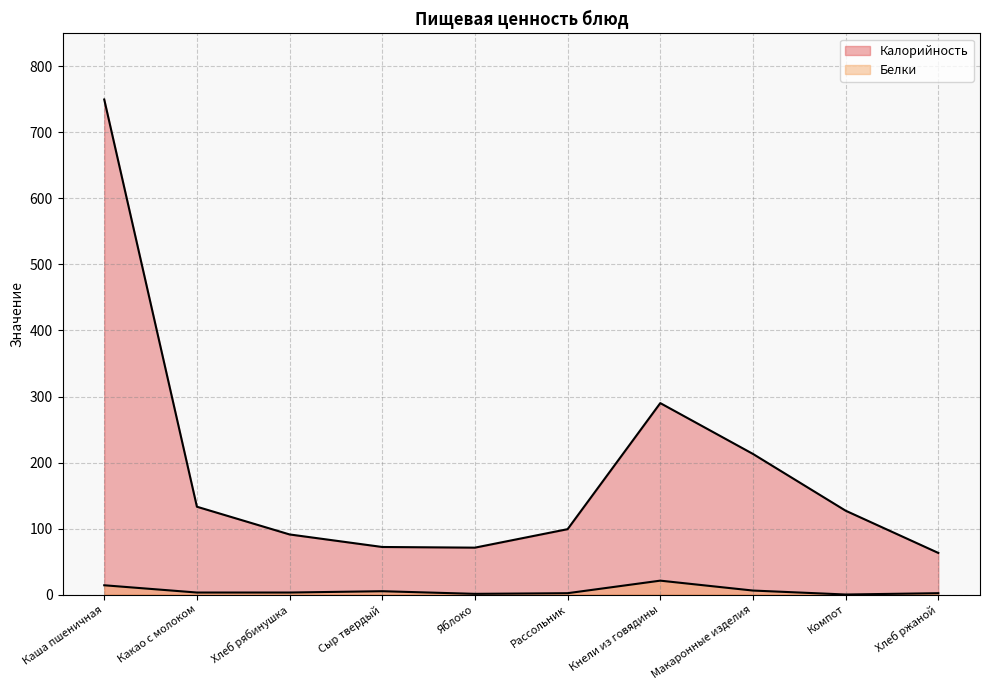

Is it true that Калорийность equals 127 at Компот?

True